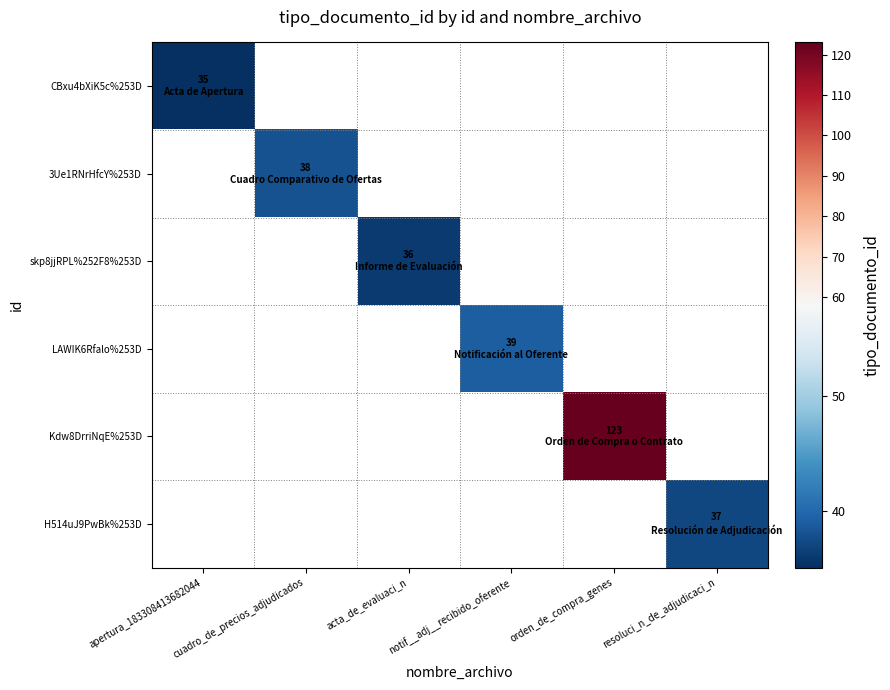

Is it true that 3Ue1RNrHfcY%253D equals 38.0 at cuadro_de_precios_adjudicados?

True